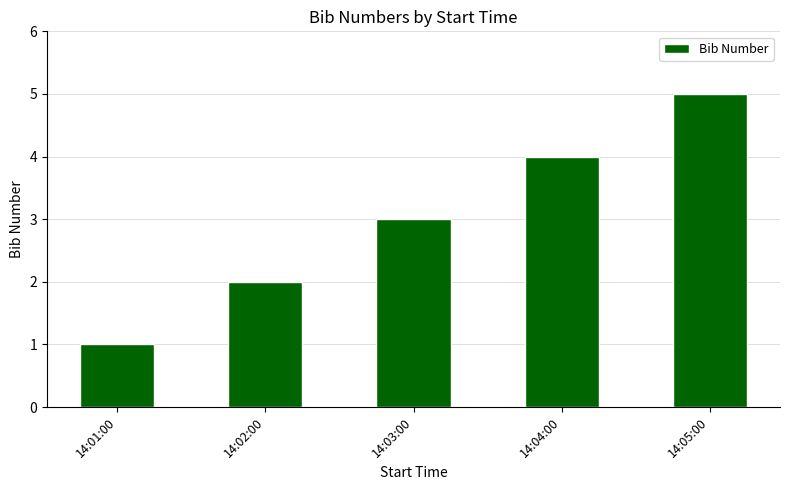

Read the value at 14:03:00.

3